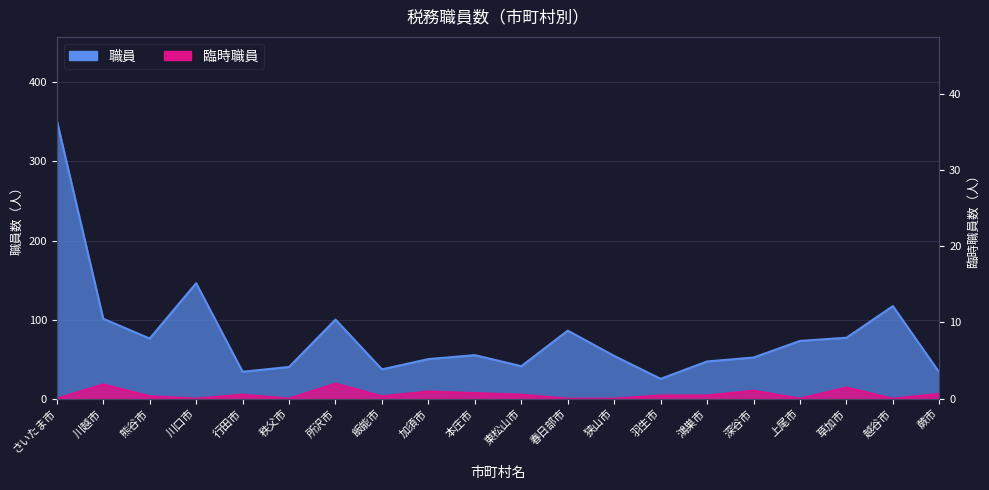

Rank the series by their average value, from highest to lowest.

職員, 臨時職員